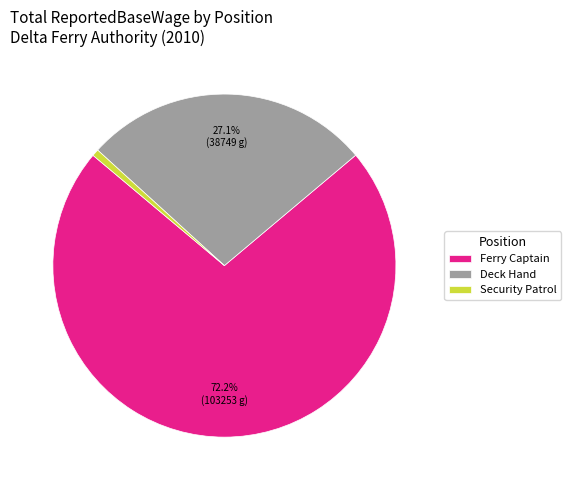

Is there a majority slice in this chart?

Yes